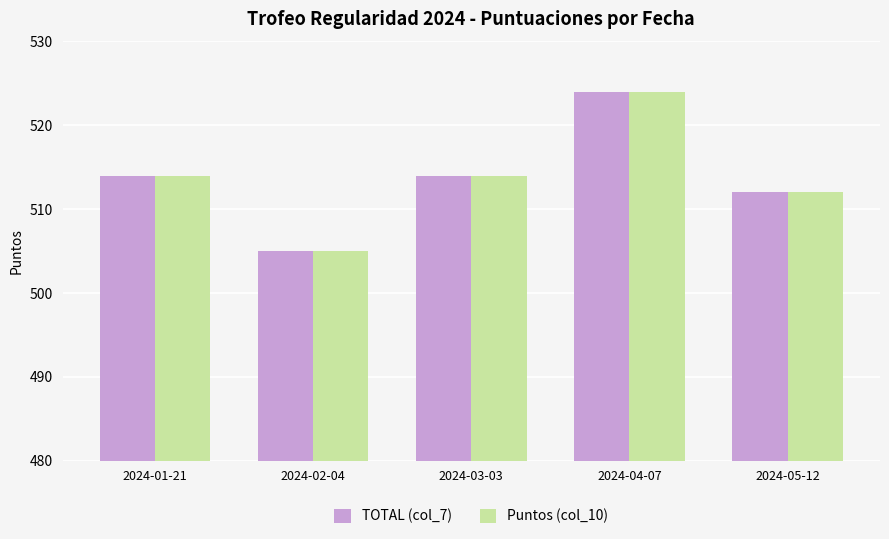

Which category has the lowest value in the Puntos (col_10) series?

2024-02-04